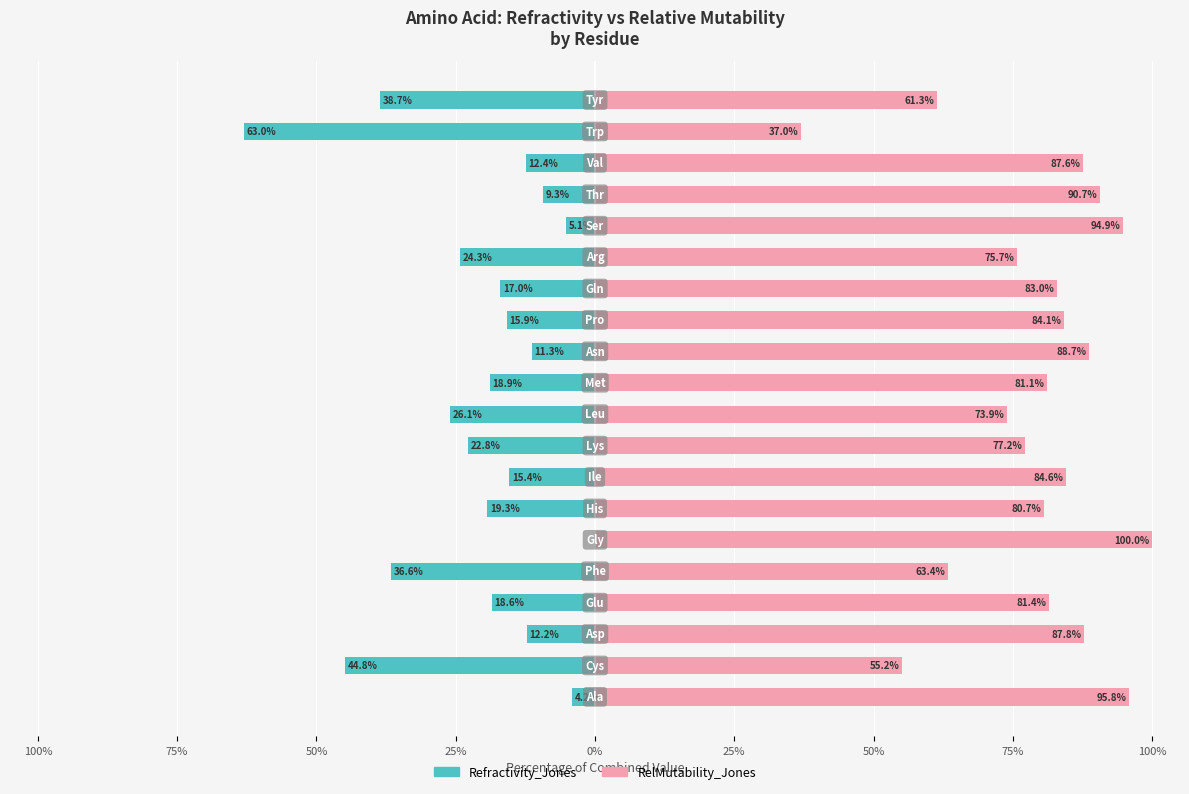

Which series has the widest spread of values?

Refractivity_Jones